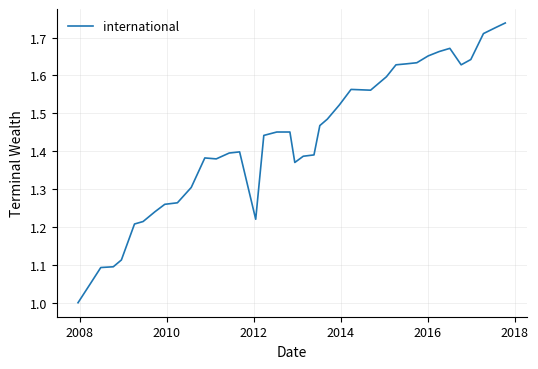

What is the difference between the maximum and minimum values?

0.7